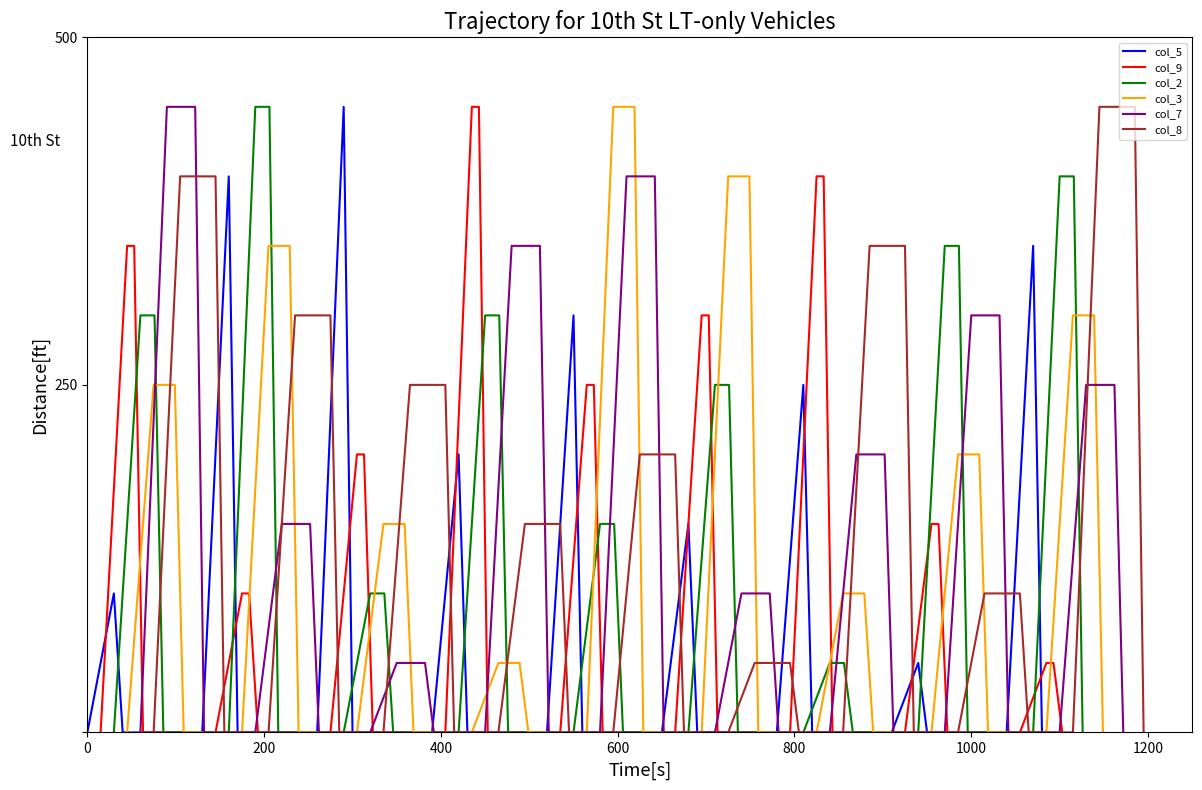

At which category is the sum across all series the highest?

200